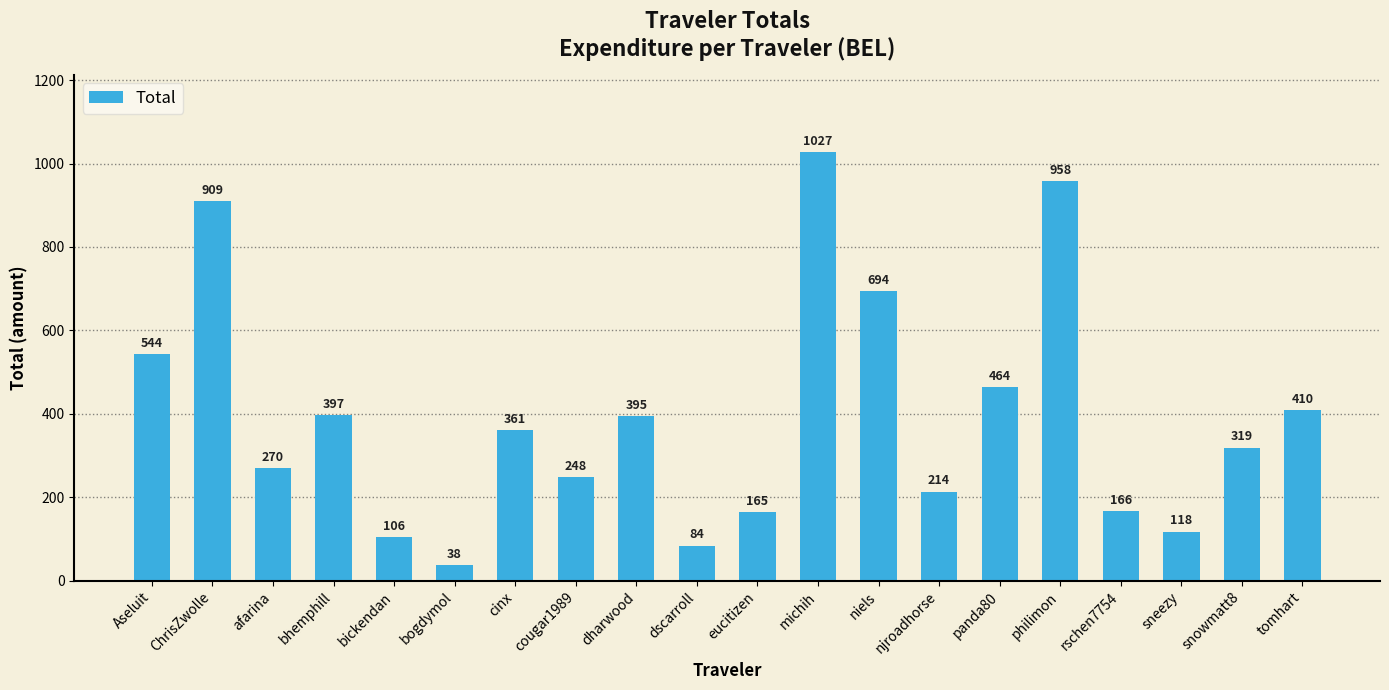

What is the greatest value displayed?

1027.1